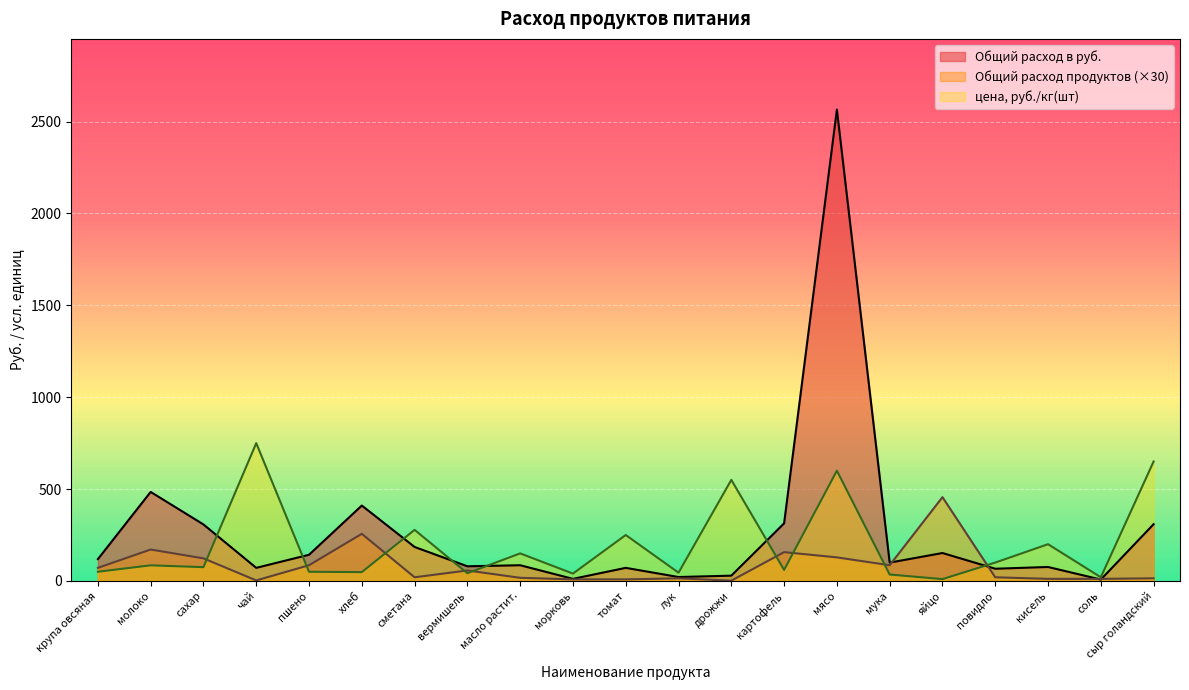

The value of Общий расход в руб. at мука is 132.0. True or false?

False